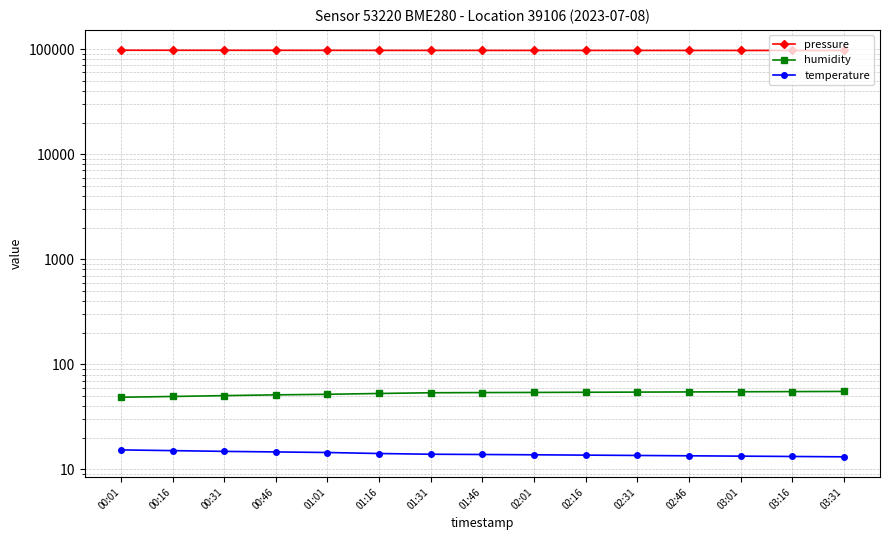

What are all the series names shown in the legend?

pressure, humidity, temperature